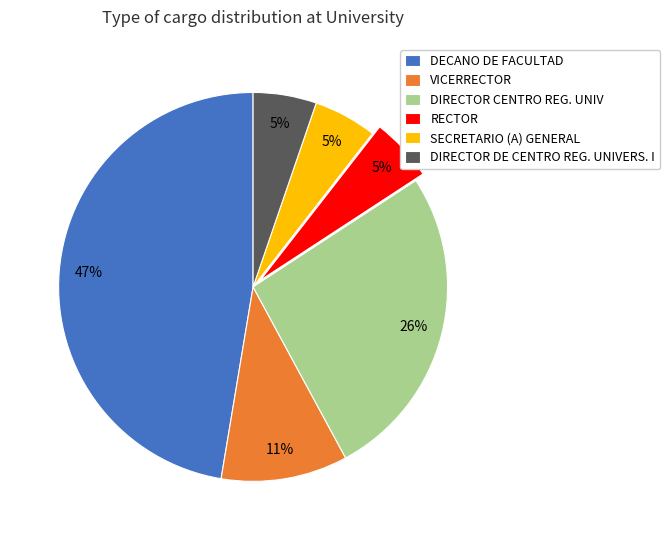

How many segments does this pie chart have?

6